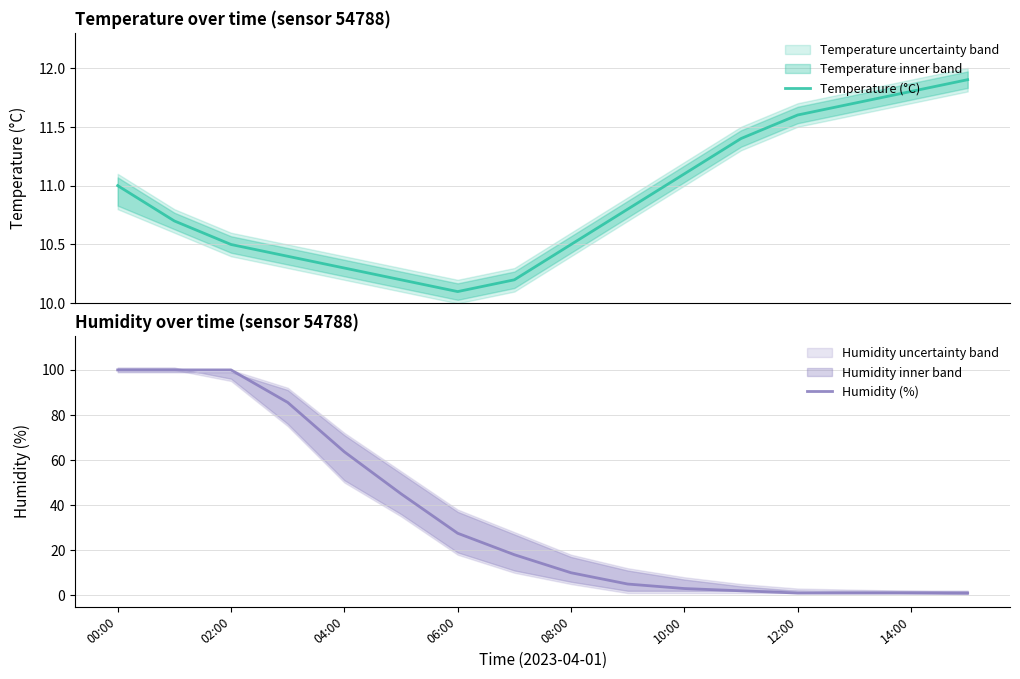

The value of Humidity (%) at 06:00 is 36.0. True or false?

False